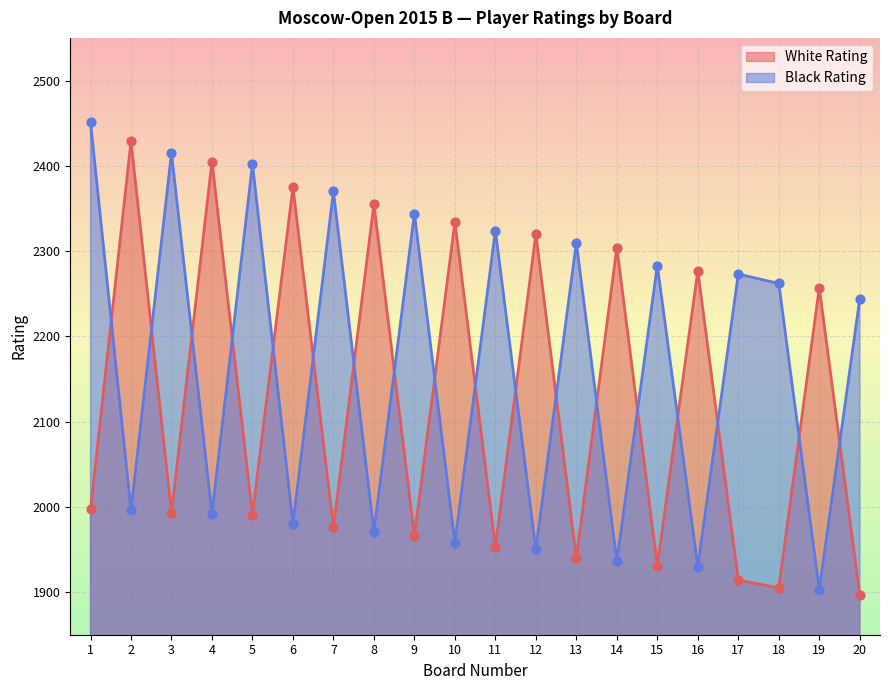

Which series has the largest total across all categories?

Black Rating